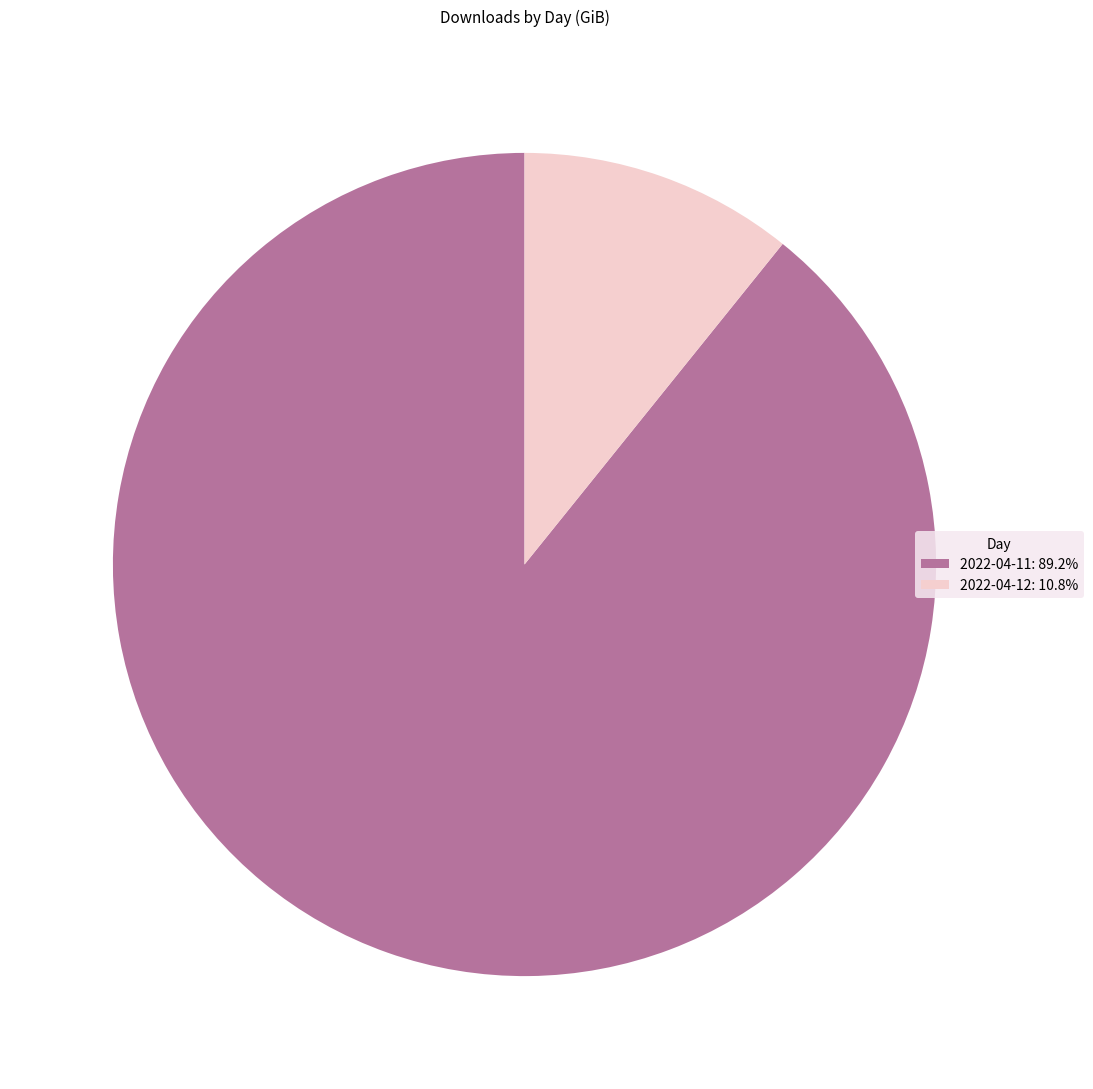

Combined, do 2022-04-12: 10.8% and 2022-04-11: 89.2% account for over 50%?

Yes